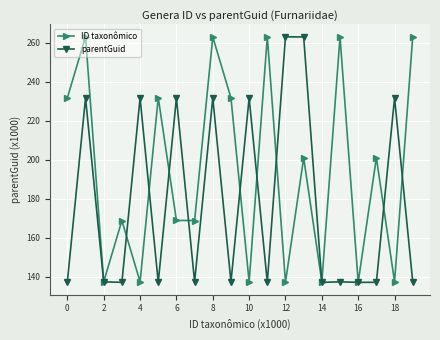

At how many categories does at least one series exceed 221?

14